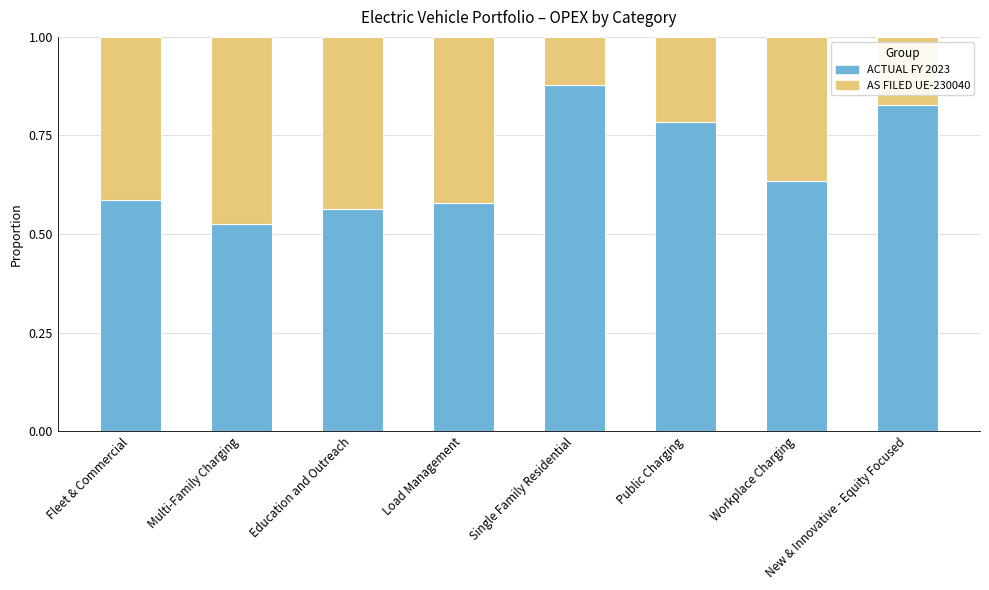

What is the sum of all ACTUAL FY 2023 values?

5.4